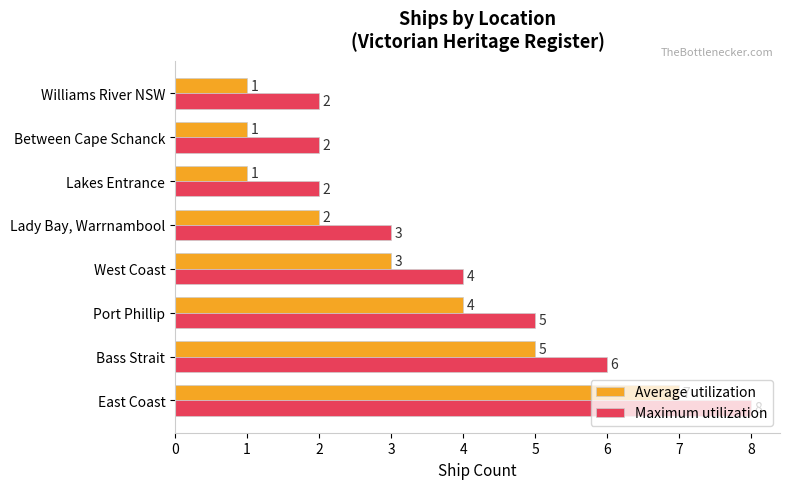

What is the difference between the maximum and minimum values in the Average utilization series?

6